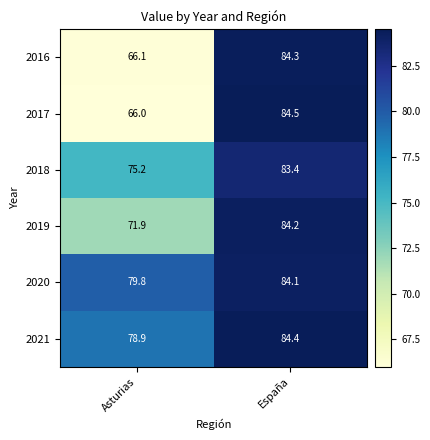

Between Asturias and España, which series saw the biggest shift?

2017